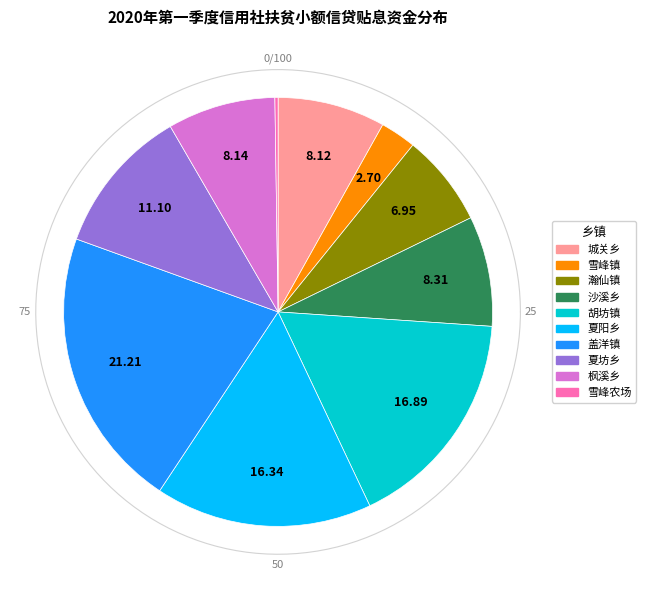

To the nearest percent, what is the average slice percentage?

10%